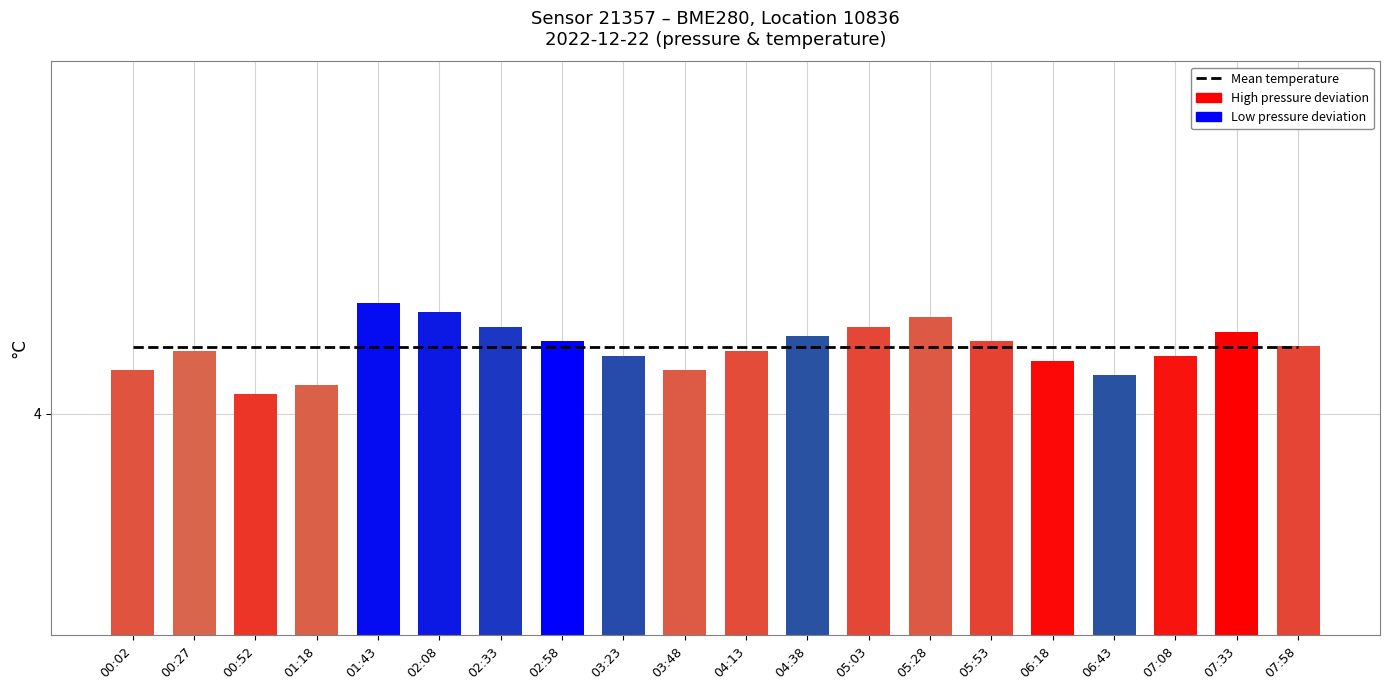

At which category is the sum across all series the highest?

01:43